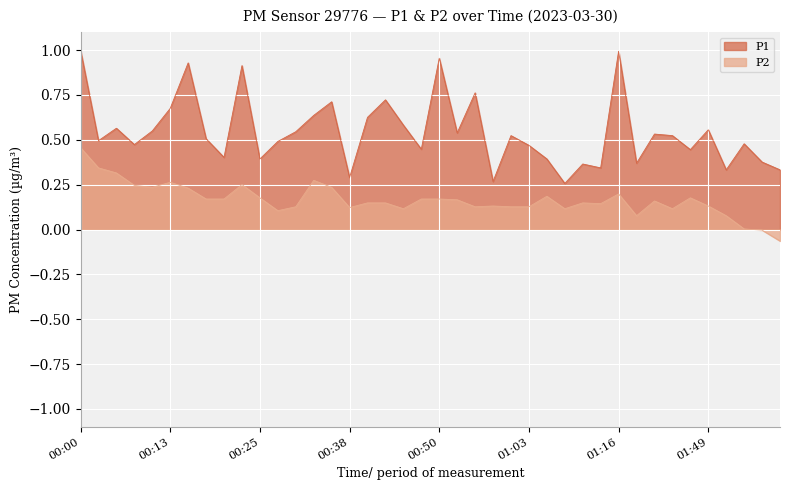

Reading right to left, list all the values displayed in this chart.

P1: 0.3	0.4	0.5	0.3	0.6	0.4	0.5	0.5	0.4	1.0	0.3	0.4	0.3	0.4	0.5	0.5	0.3	0.8	0.5	1.0	0.4	0.6	0.7	0.6	0.3	0.7	0.6	0.5	0.5	0.4	0.9	0.4	0.5	0.9	0.7	0.5	0.5	0.6	0.5	1.0
P2: -0.1	-0.0	0.0	0.1	0.1	0.2	0.1	0.2	0.1	0.2	0.1	0.1	0.1	0.2	0.1	0.1	0.1	0.1	0.2	0.2	0.2	0.1	0.1	0.1	0.1	0.2	0.3	0.1	0.1	0.2	0.3	0.2	0.2	0.2	0.3	0.2	0.2	0.3	0.3	0.5